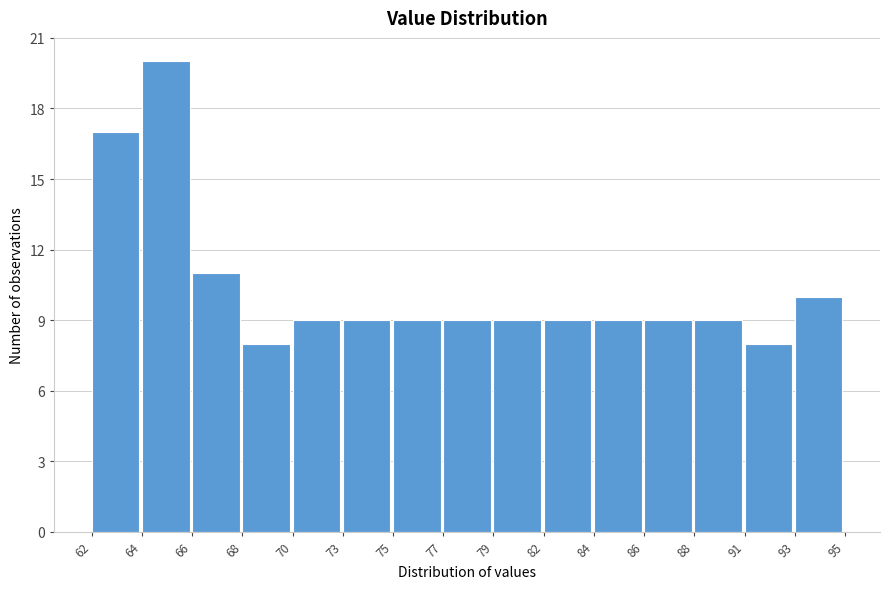

Reading left to right, list all the values displayed in this chart.

62=17	64=20	66=11	68=8	70=9	73=9	75=9	77=9	79=9	82=9	84=9	86=9	88=9	91=8	93=10